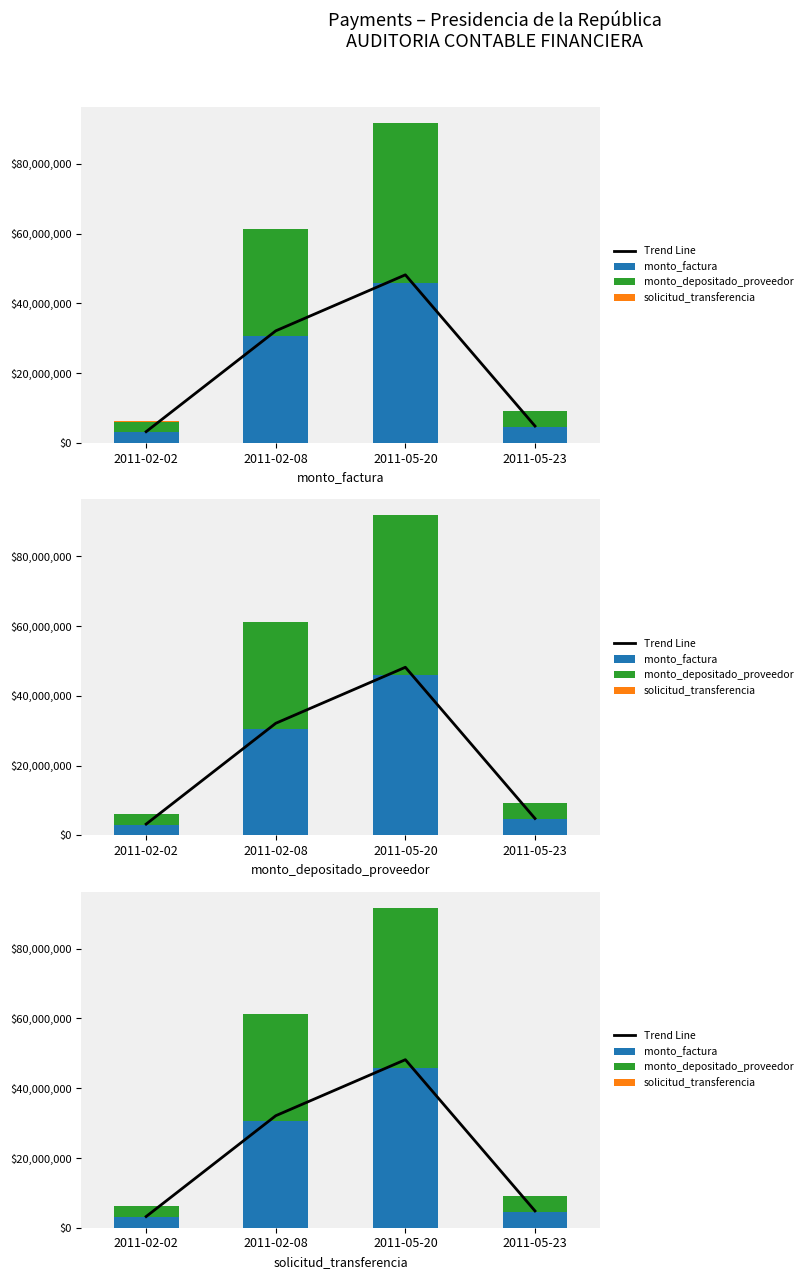

How many series are shown in this chart?

4